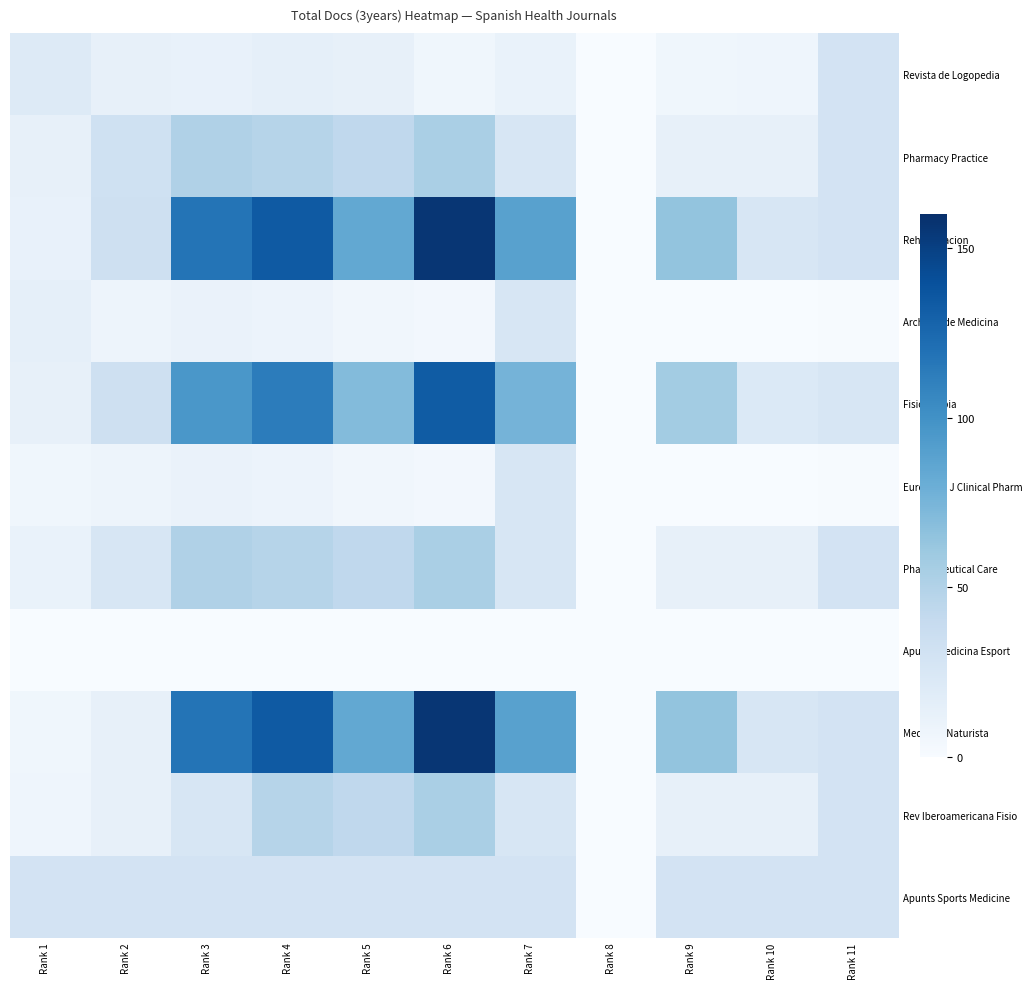

Rank the series at Rank 7 from lowest to highest value.

Apunts Medicina Esport, Revista de Logopedia, Archivos de Medicina, European J Clinical Pharm, Pharmacy Practice, Pharmaceutical Care, Rev Iberoamericana Fisio, Apunts Sports Medicine, Fisioterapia, Rehabilitacion, Medicina Naturista